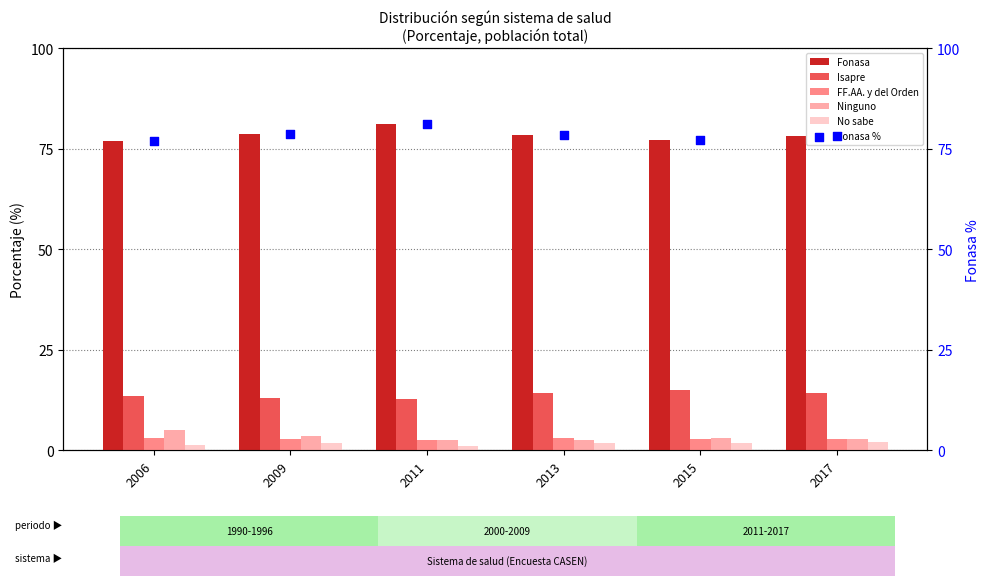

What is the total value across all series at 2013?

178.3